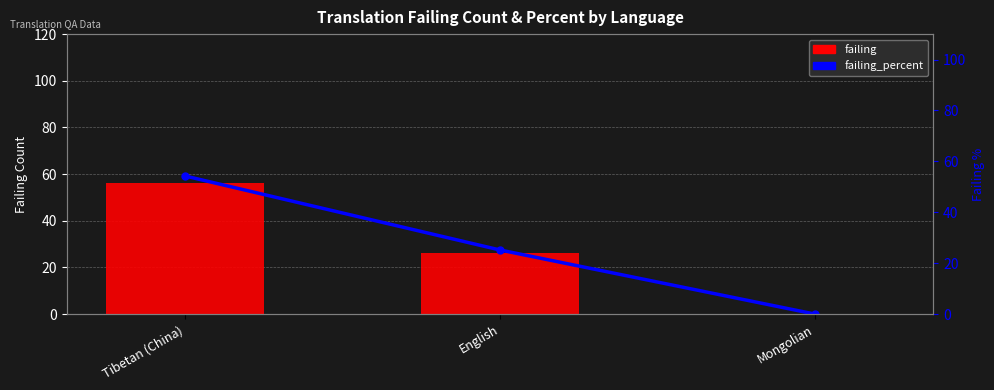

Is the value of failing at Mongolian greater than the value of failing_percent at English?

No